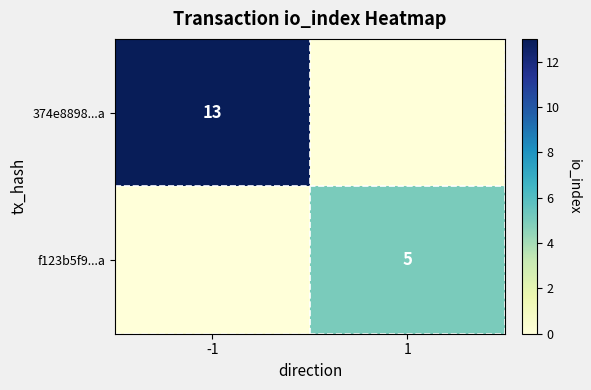

Between 1 and -1, which is larger?

-1